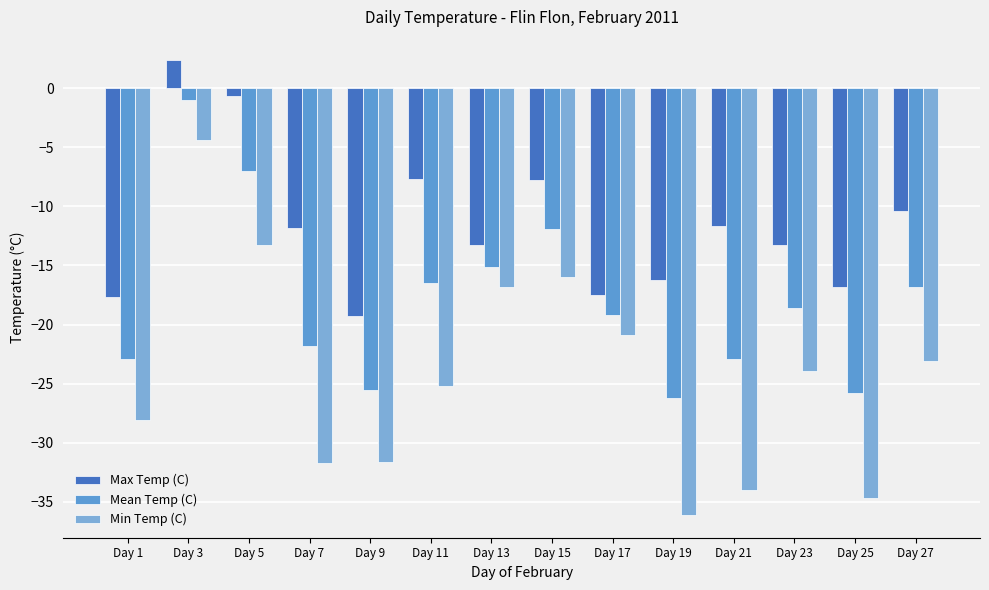

What is the difference between the maximum and minimum values in the Mean Temp (C) series?

25.2